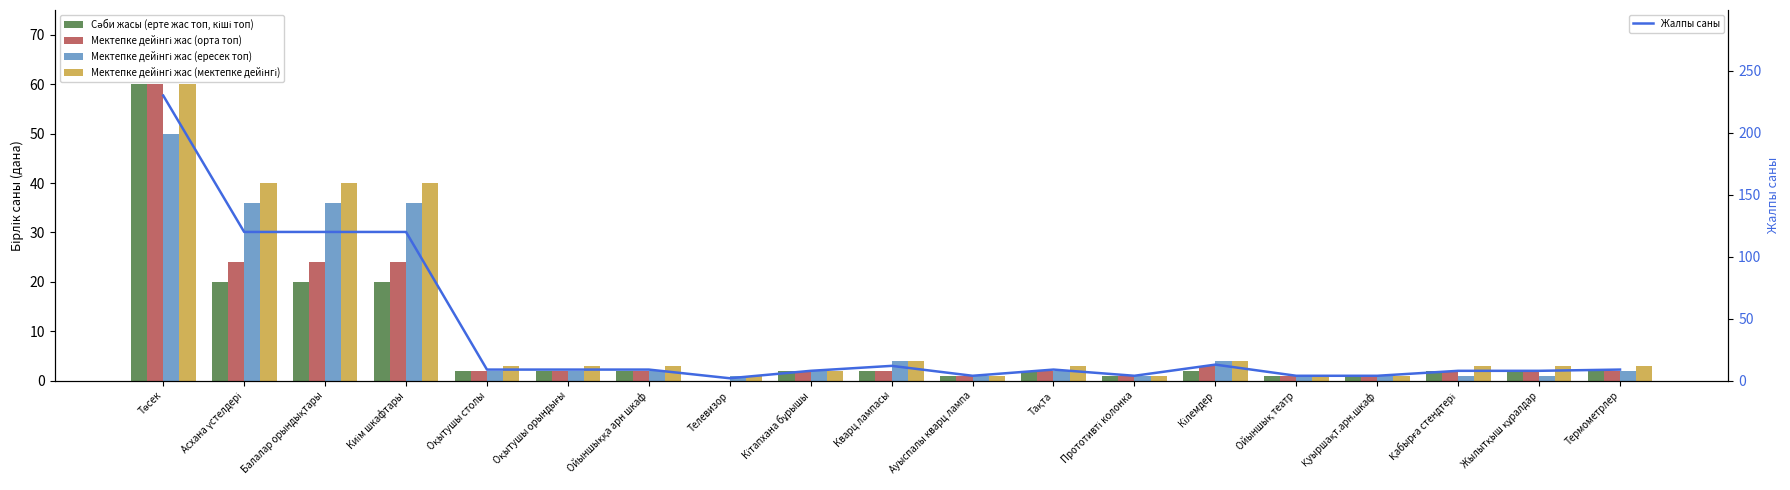

At which category is the sum across all series the highest?

Төсек